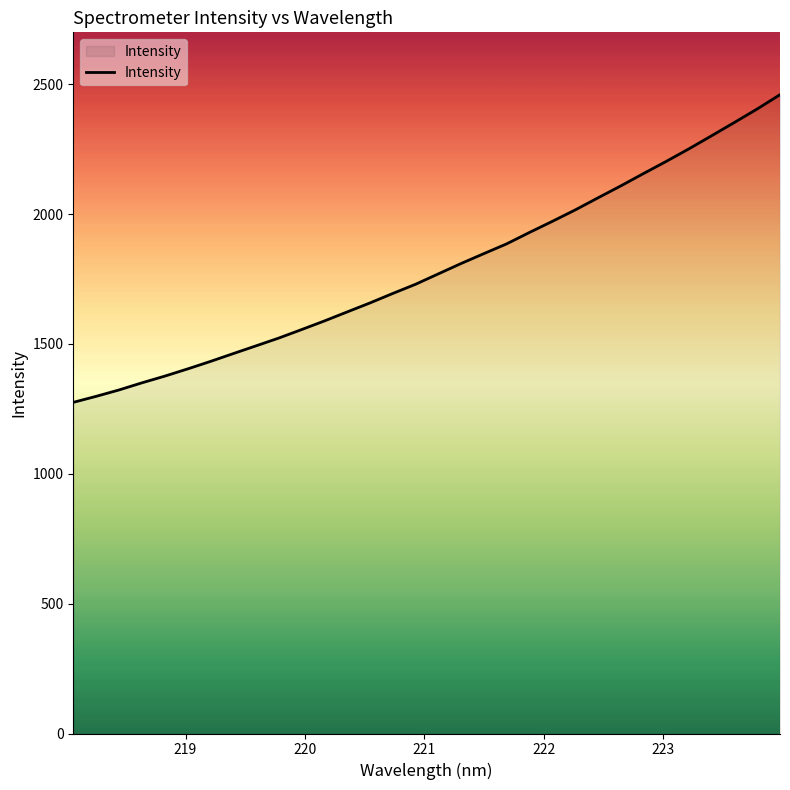

What is the difference between the maximum and minimum values?

1184.7